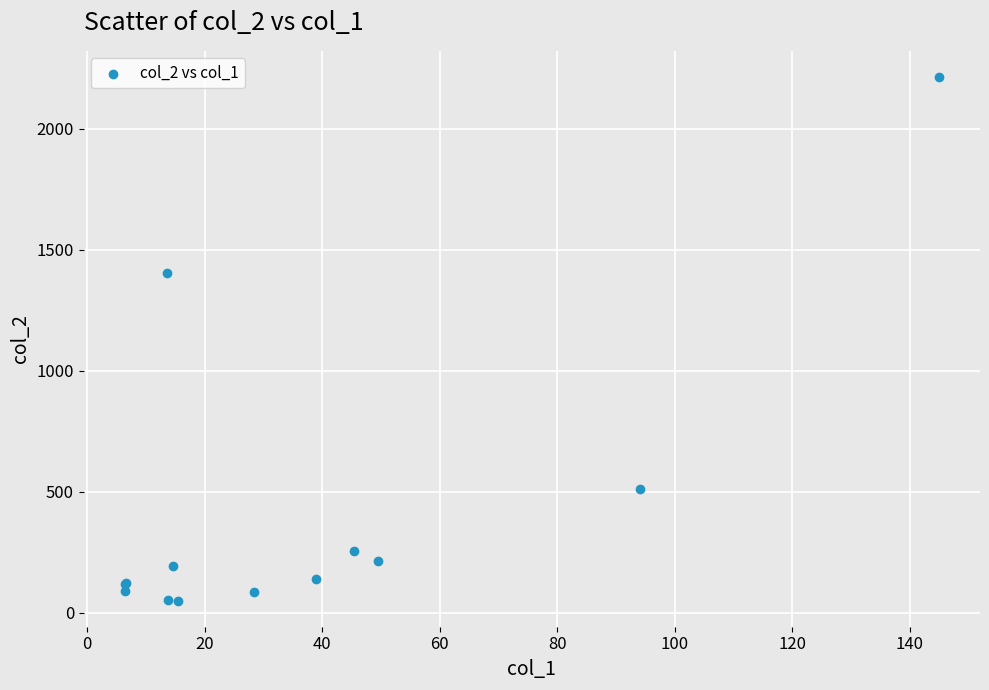

What Y value in the scatter plot is closest to 1131?

1403